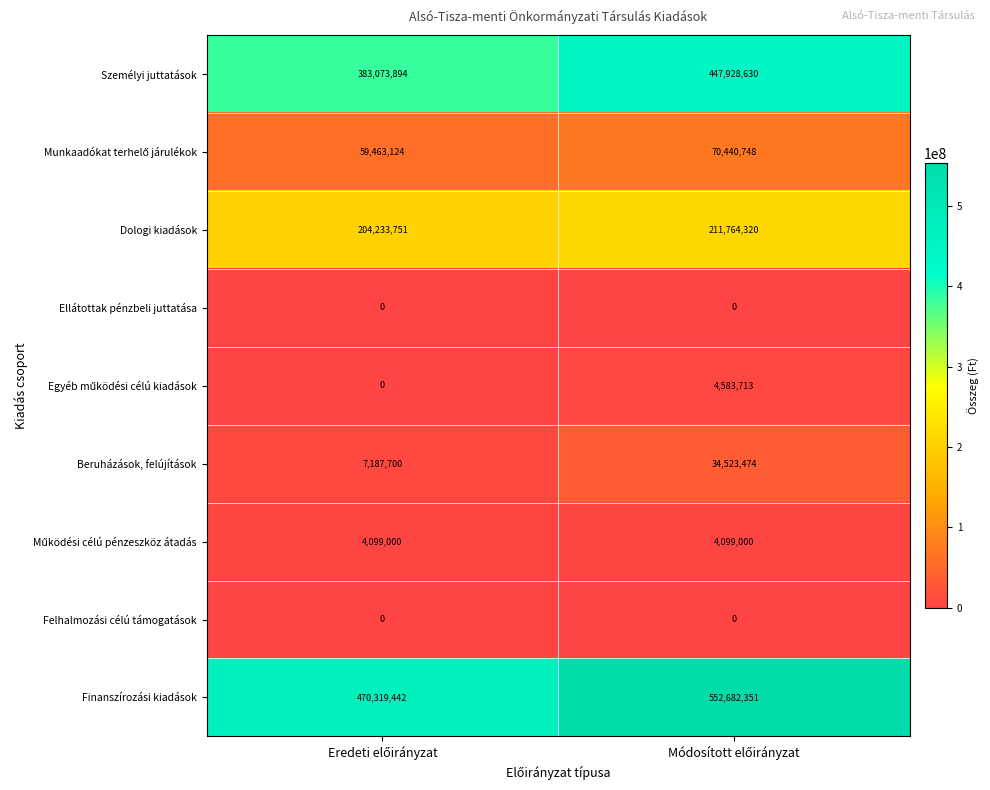

Which series has the largest total across all categories?

Finanszírozási kiadások